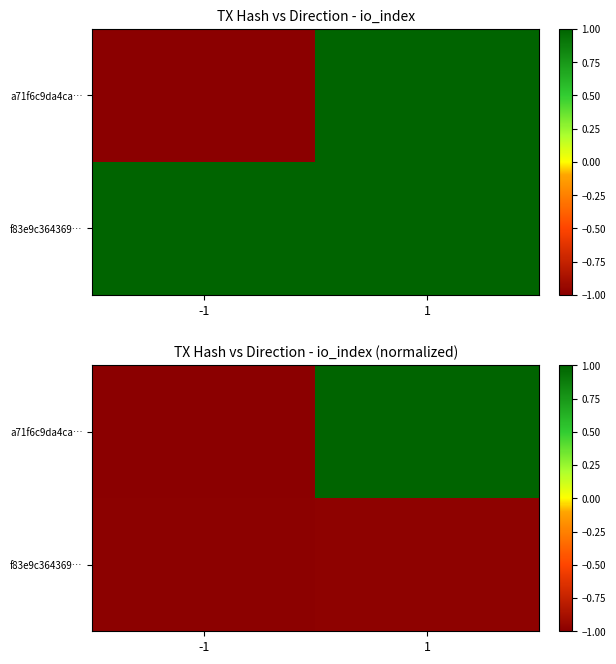

Which series has the widest spread of values?

a71f6c9da4ca…